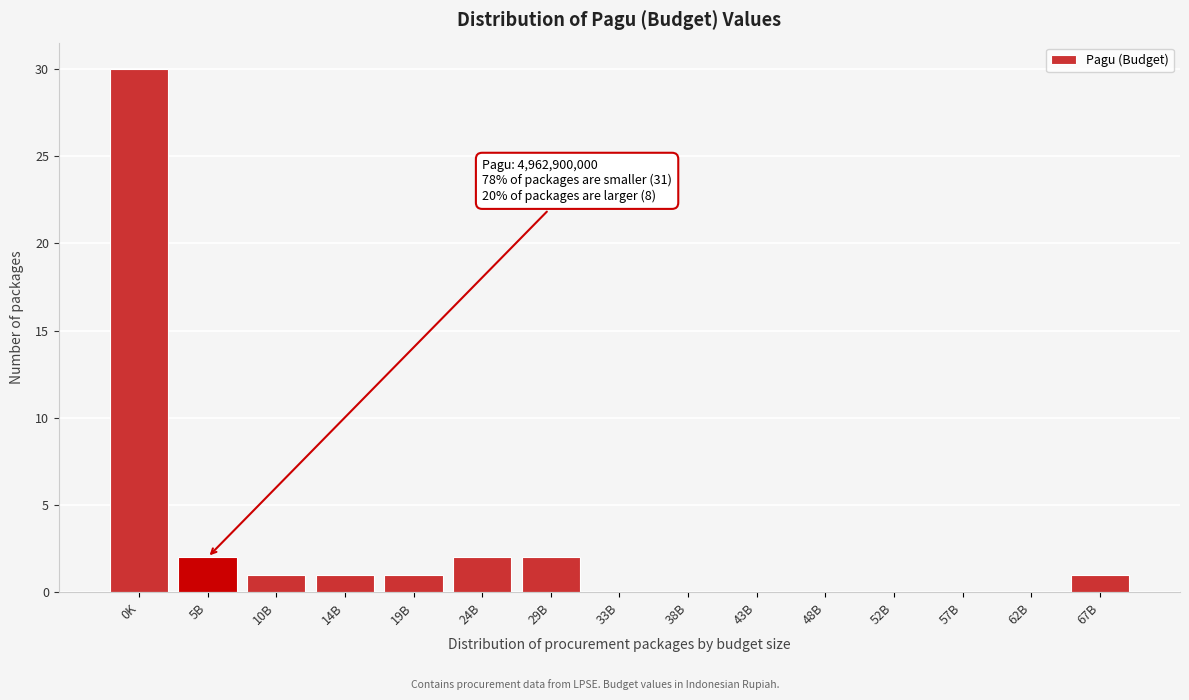

Reading left to right, list all the values displayed in this chart.

0K=30	5B=2	10B=1	14B=1	19B=1	24B=2	29B=2	33B=0	38B=0	43B=0	48B=0	52B=0	57B=0	62B=0	67B=1